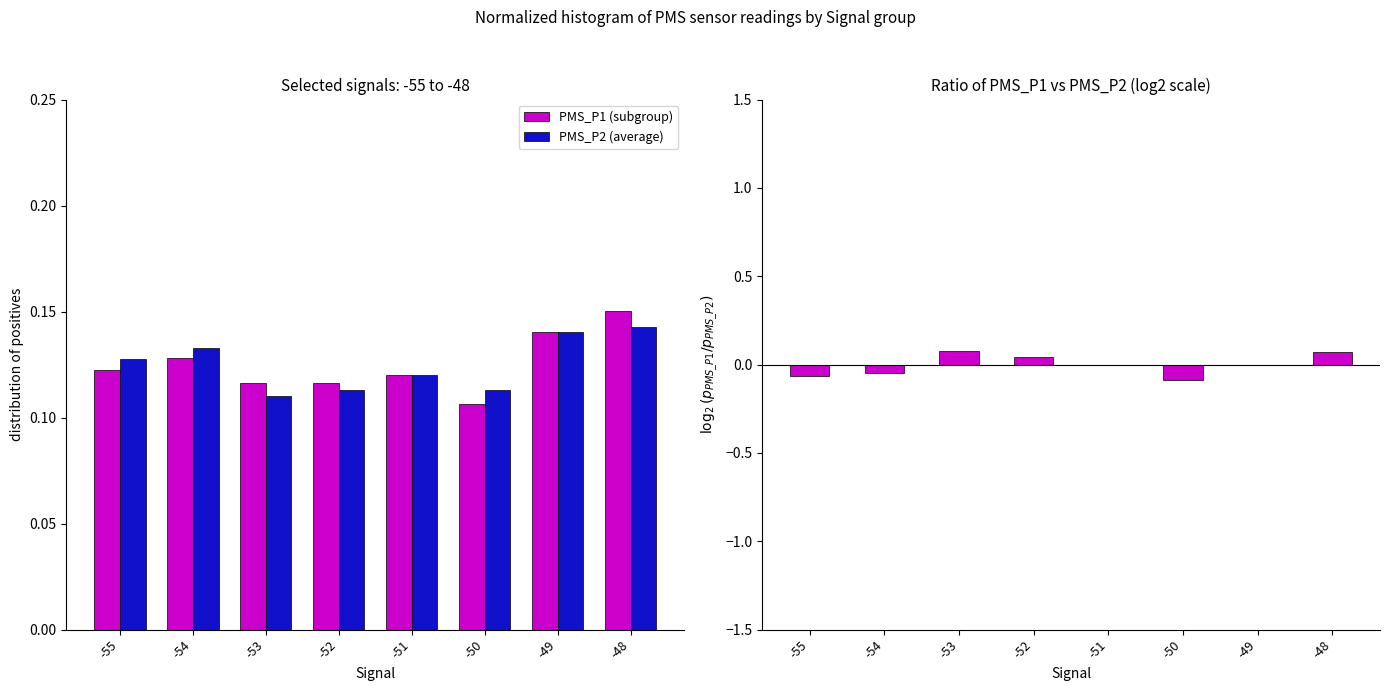

The PMS_P1 (subgroup) series shows 0.1 at -49. True or false?

False